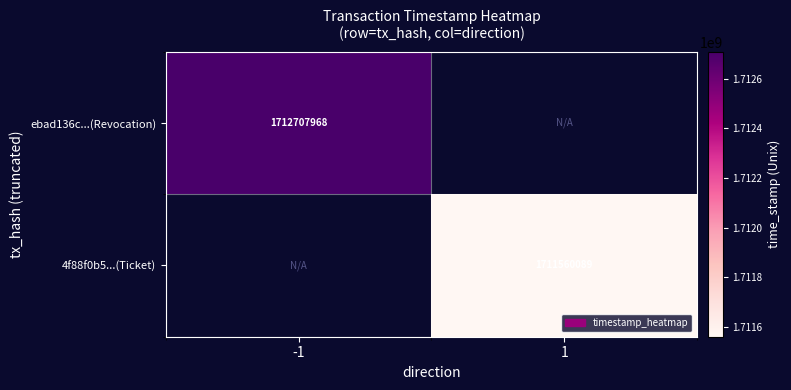

The value of ebad136c...(Revocation) at -1 is 3010732026. True or false?

False